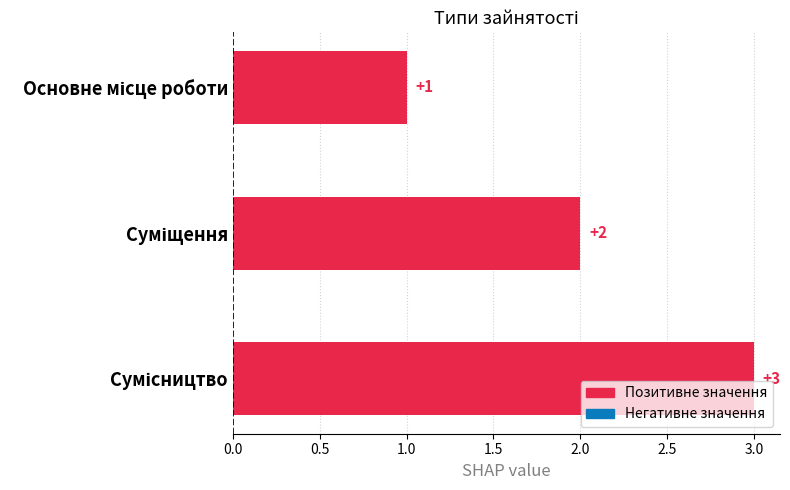

How many values are between 1 and 3?

3